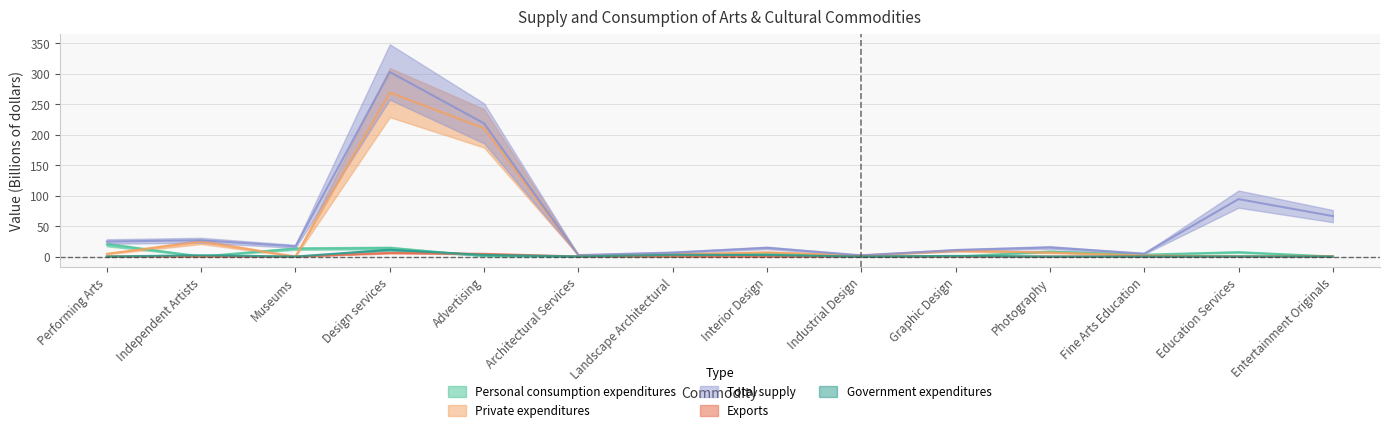

What is the spread (max minus min) of values at Photography?

14.8